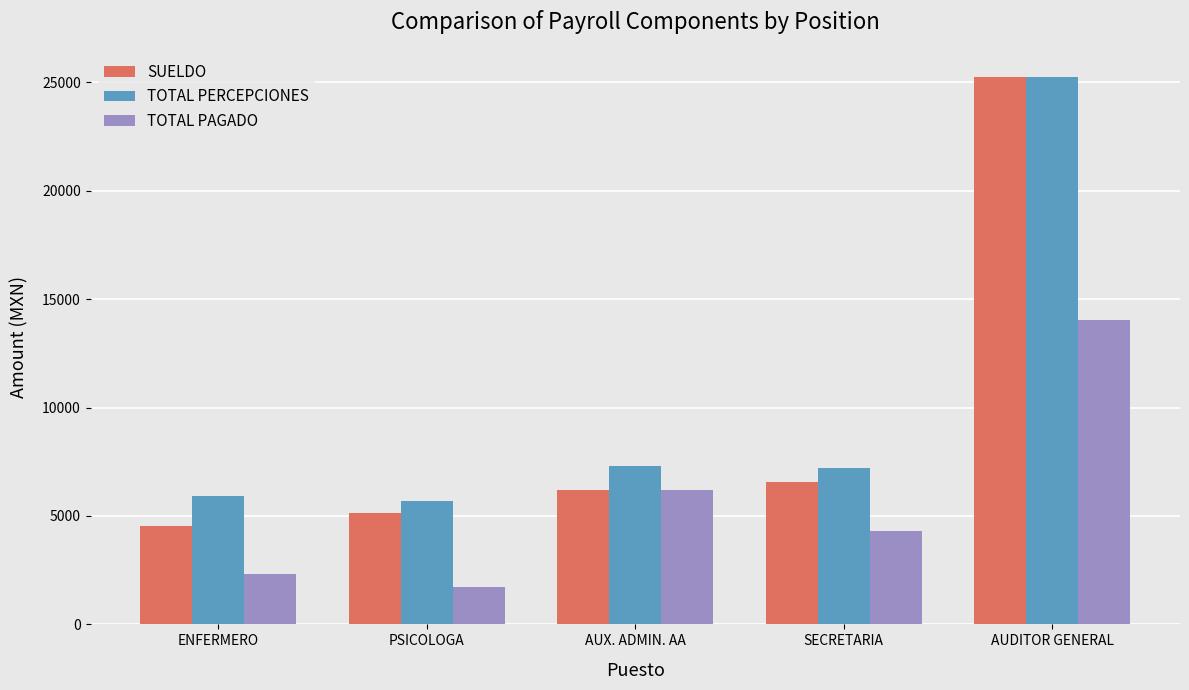

What is the value of the TOTAL PERCEPCIONES bar at the 4th from the left?

7233.9